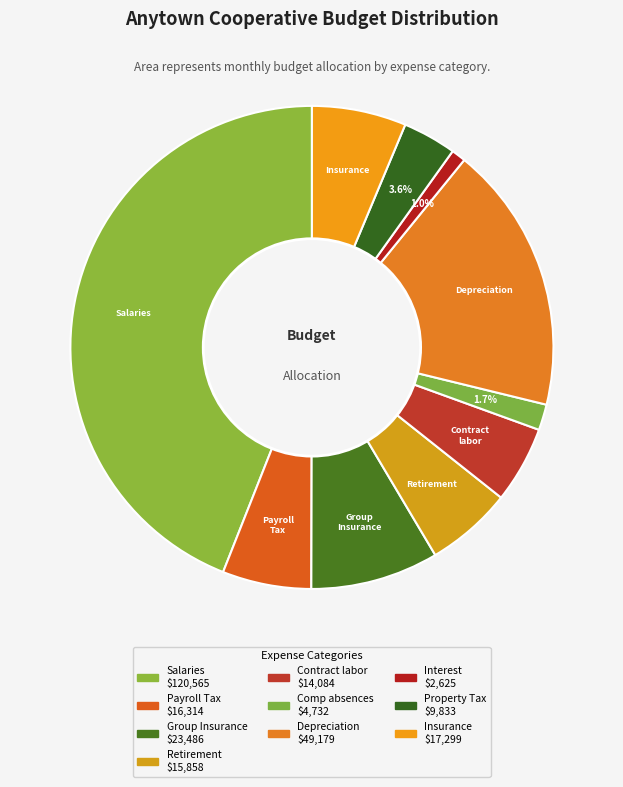

What is the change in value from Group Insurance to Depreciation?

+25692.9